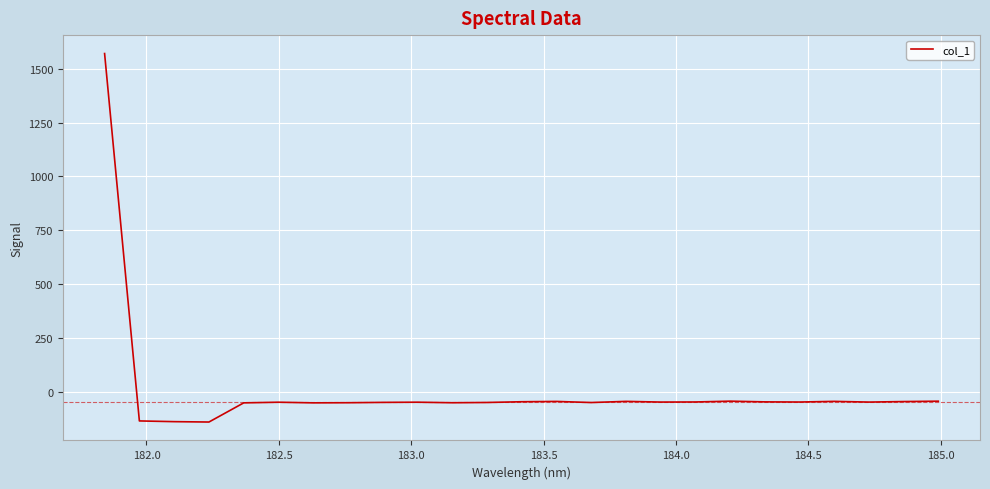

What is the difference between the maximum and minimum values?

1712.7